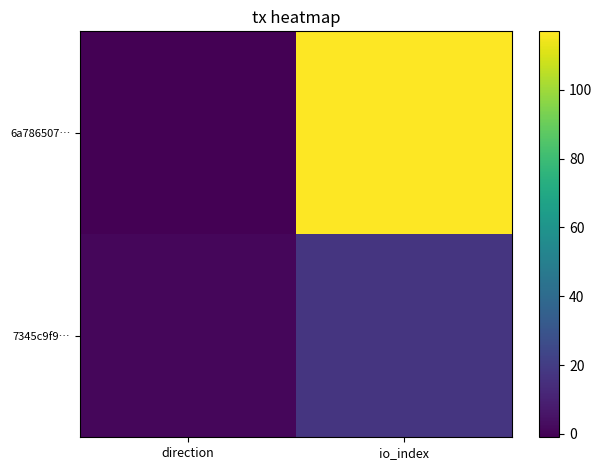

Reading left to right, transcribe all the data shown in this chart.

6a786507…: direction=-1	io_index=117
7345c9f9…: direction=1	io_index=17